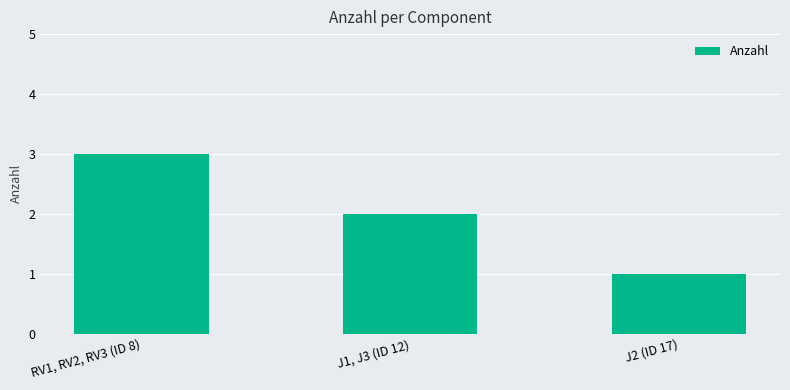

Count the values in the range 1 to 3.

3